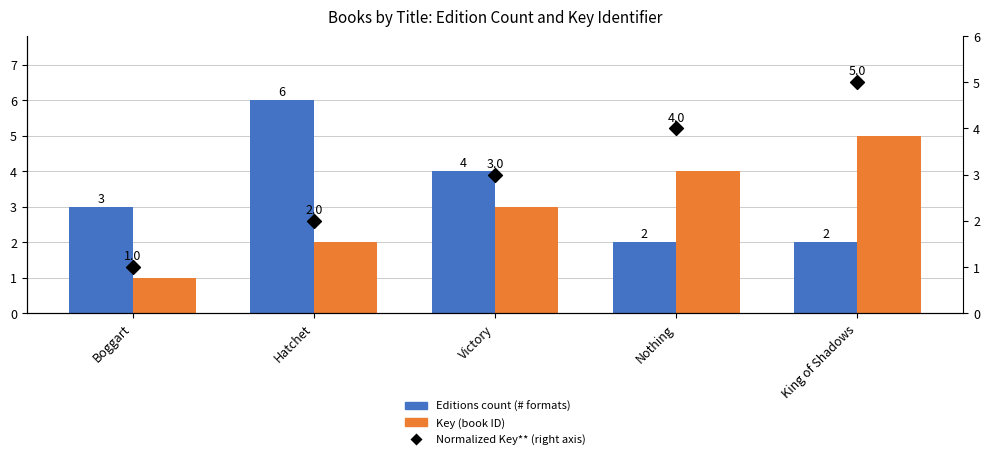

Which series has the largest total across all categories?

Editions count (# formats)